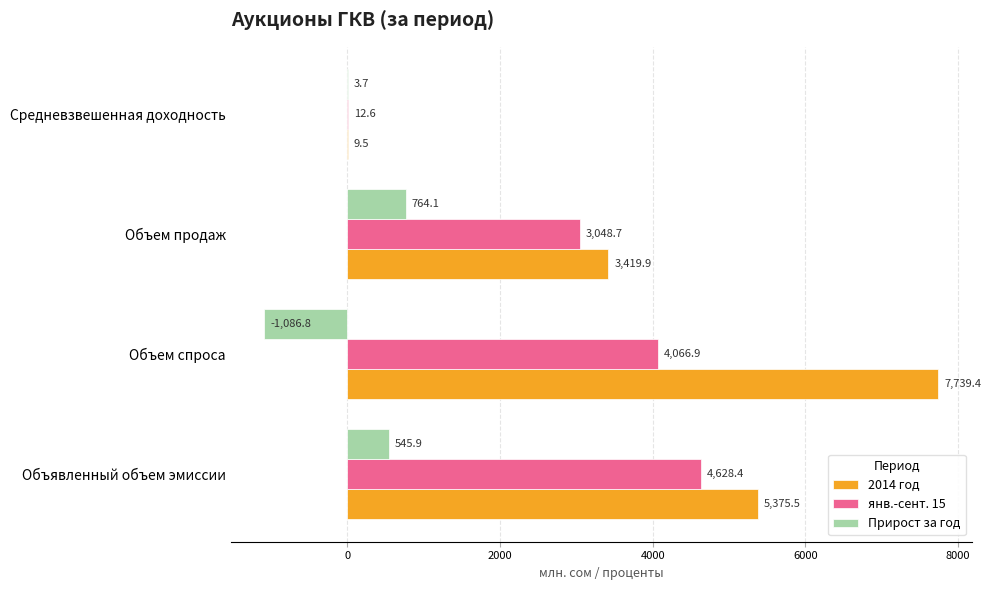

The Прирост за год series shows 240.7 at Объем продаж. True or false?

False